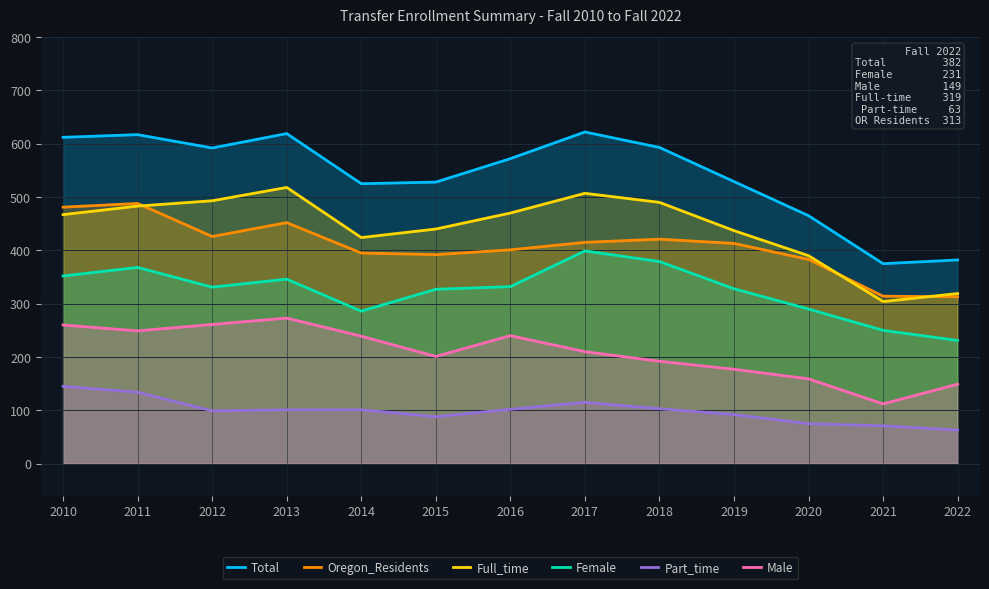

How many lines are shown in the chart?

6